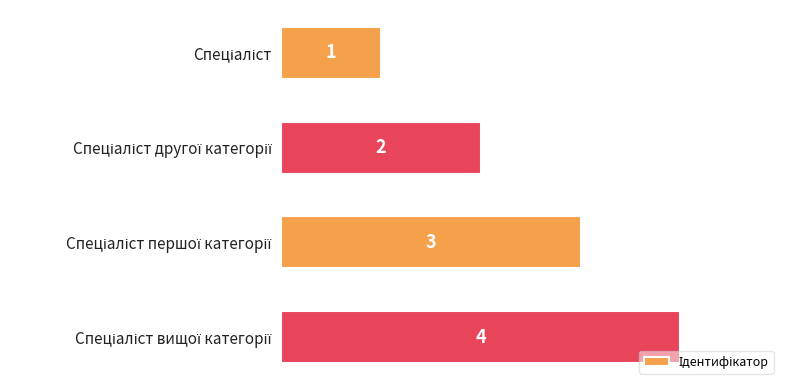

What is the greatest value displayed?

4